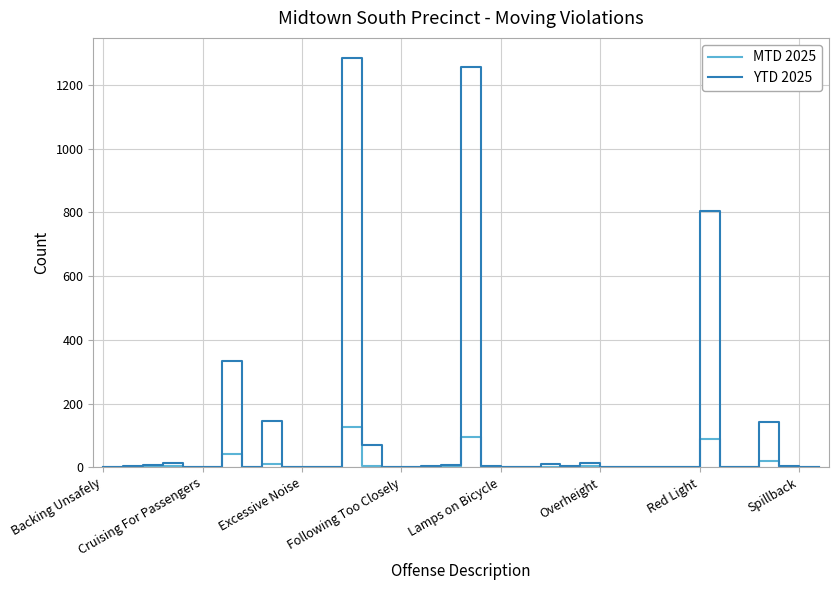

What is the greatest value displayed?

1284